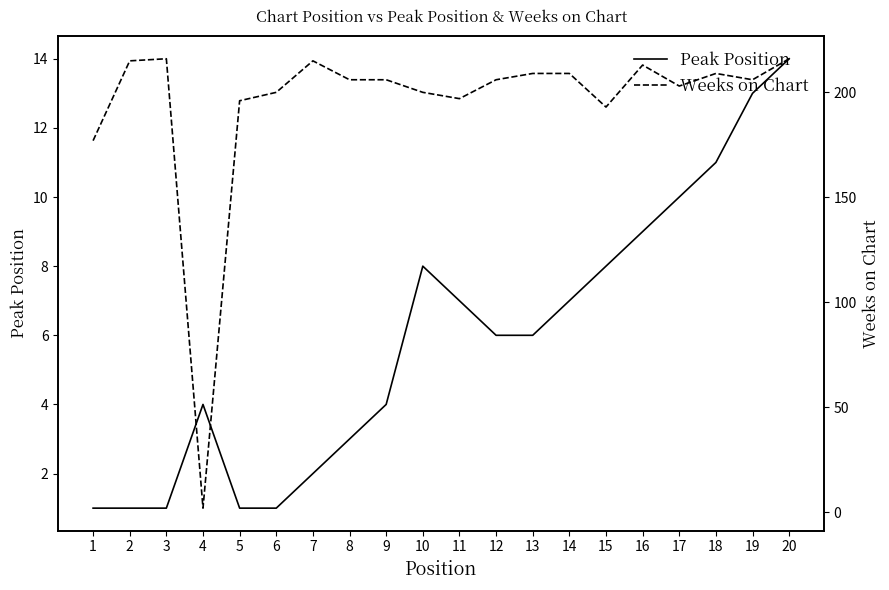

Which series changed the most between 6 and 10?

Peak Position